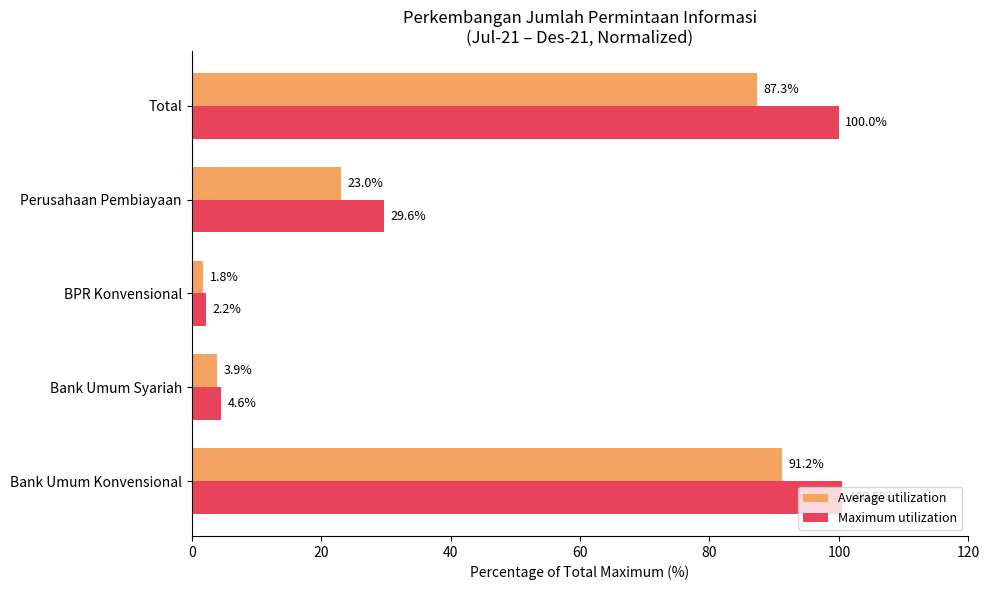

How many data points does each series have?

5